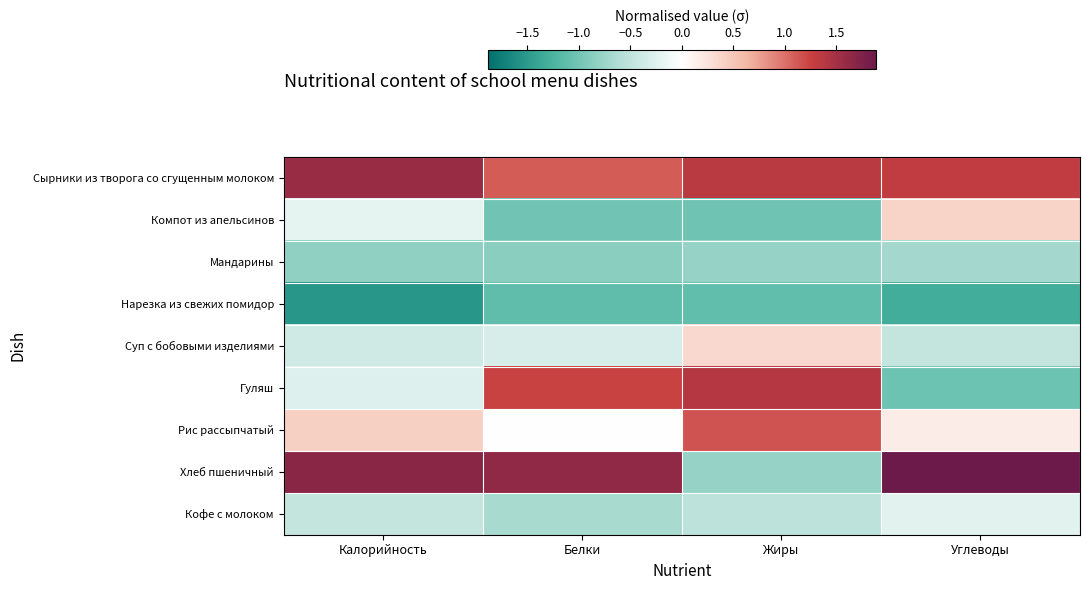

Reading left to right, what are all the values shown in this chart?

Сырники из творога со сгущенным молоком: Калорийность=1.6	Белки=1.1	Жиры=1.4	Углеводы=1.3
Компот из апельсинов: Калорийность=-0.2	Белки=-1.0	Жиры=-1.0	Углеводы=0.4
Мандарины: Калорийность=-0.8	Белки=-0.9	Жиры=-0.8	Углеводы=-0.7
Нарезка из свежих помидор: Калорийность=-1.5	Белки=-1.1	Жиры=-1.1	Углеводы=-1.3
Суп с бобовыми изделиями: Калорийность=-0.4	Белки=-0.3	Жиры=0.3	Углеводы=-0.5
Гуляш: Калорийность=-0.3	Белки=1.2	Жиры=1.4	Углеводы=-1.0
Рис рассыпчатый: Калорийность=0.4	Белки=-0.0	Жиры=1.2	Углеводы=0.2
Хлеб пшеничный: Калорийность=1.7	Белки=1.6	Жиры=-0.8	Углеводы=1.9
Кофе с молоком: Калорийность=-0.5	Белки=-0.7	Жиры=-0.5	Углеводы=-0.2